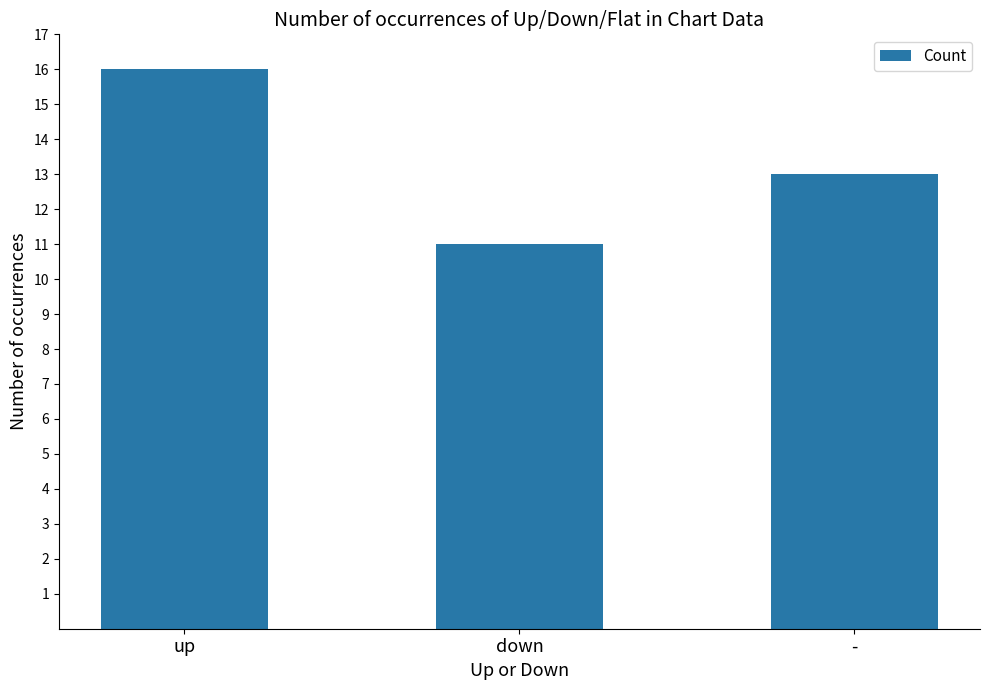

How many values are below 13?

1